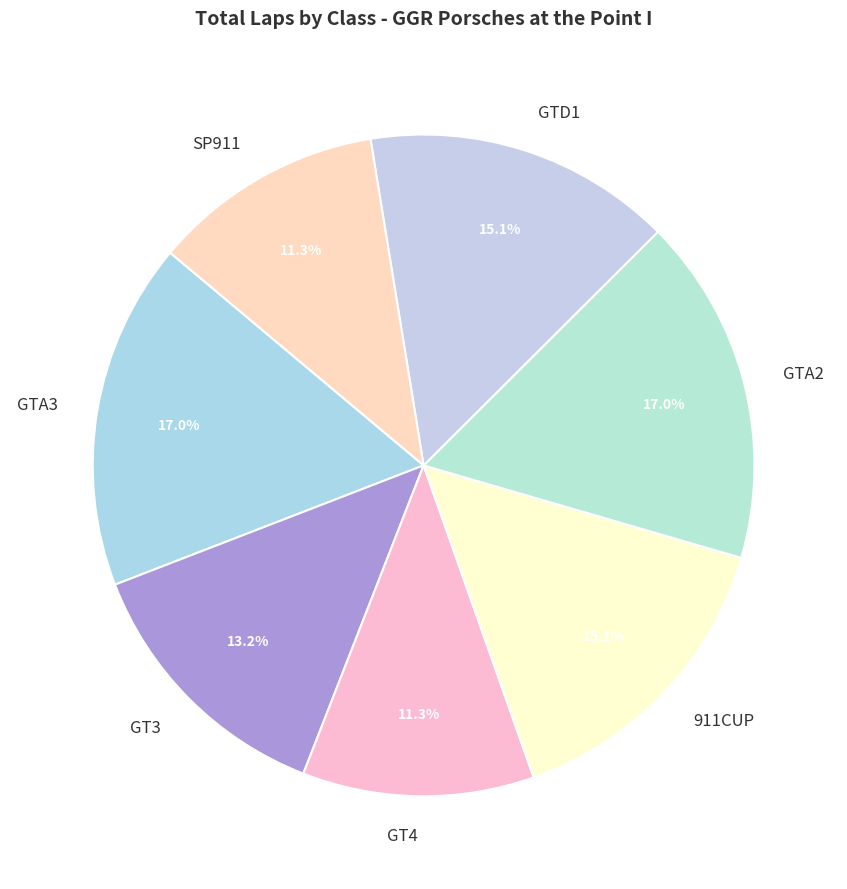

Does any single category account for the majority?

No